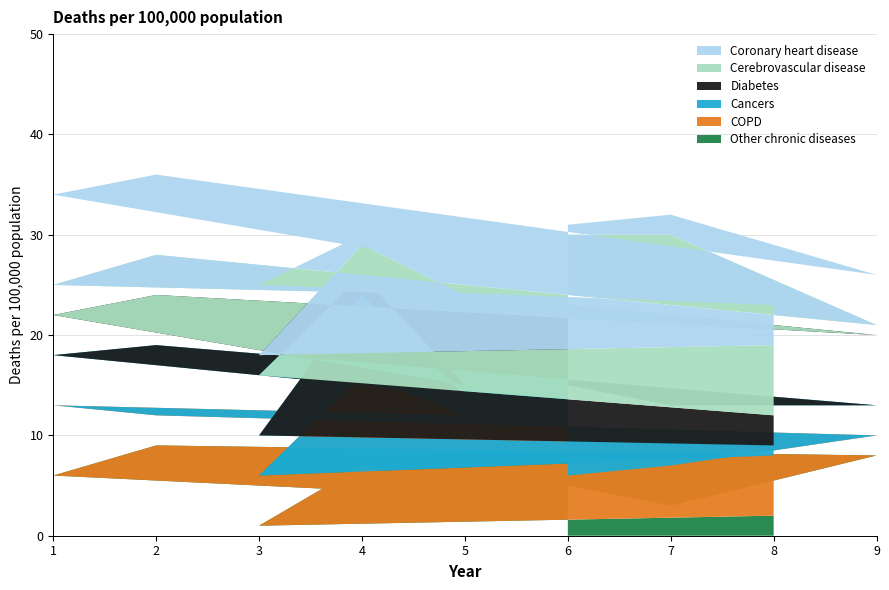

Is it true that Other chronic diseases equals 3 at 7?

True